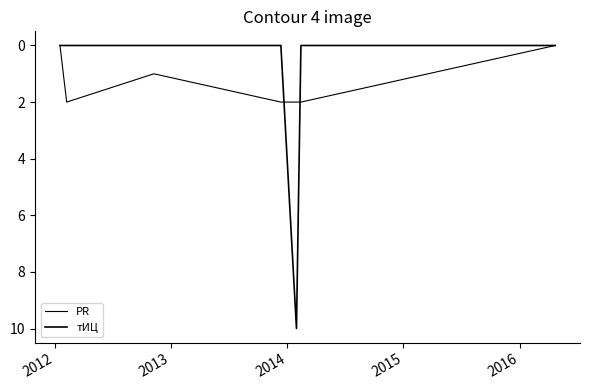

Does the chart have visible grid lines?

No